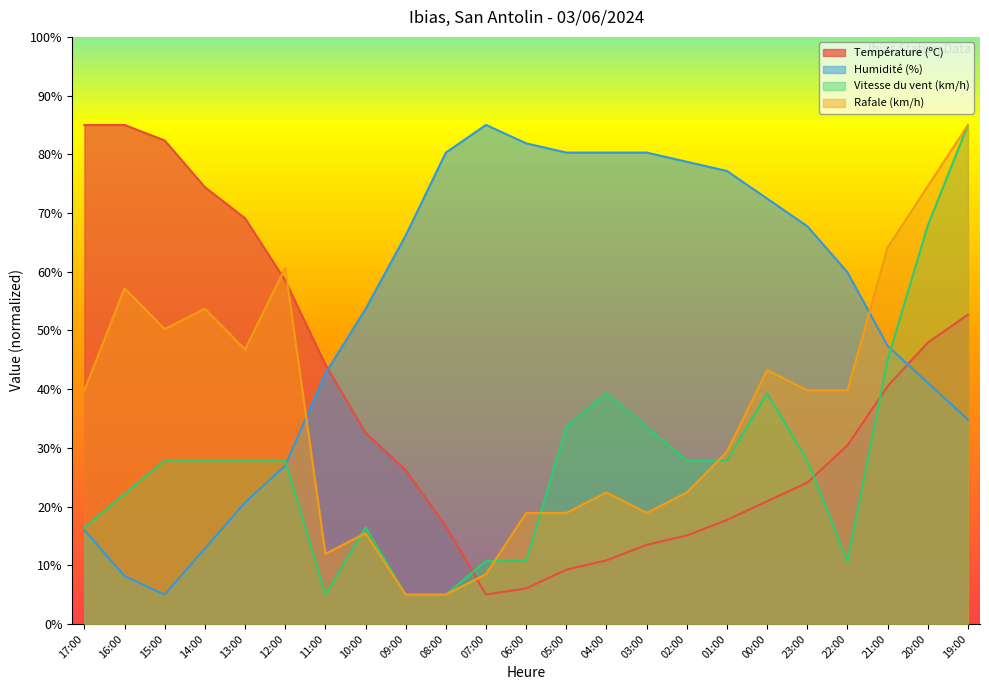

What is the total value across all series at 02:00?

144.0